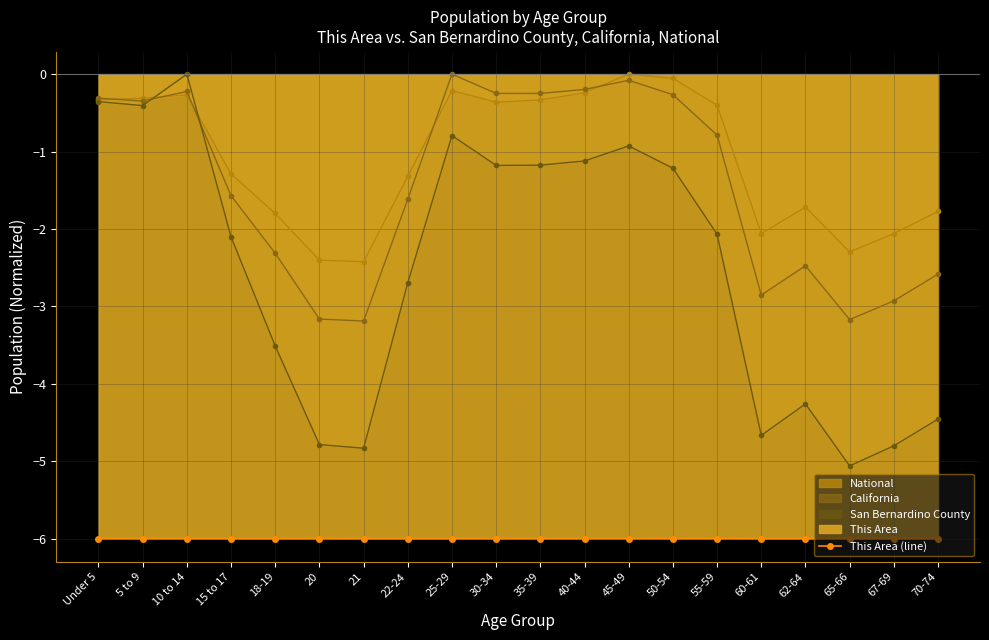

How many categories are shown in the chart?

20